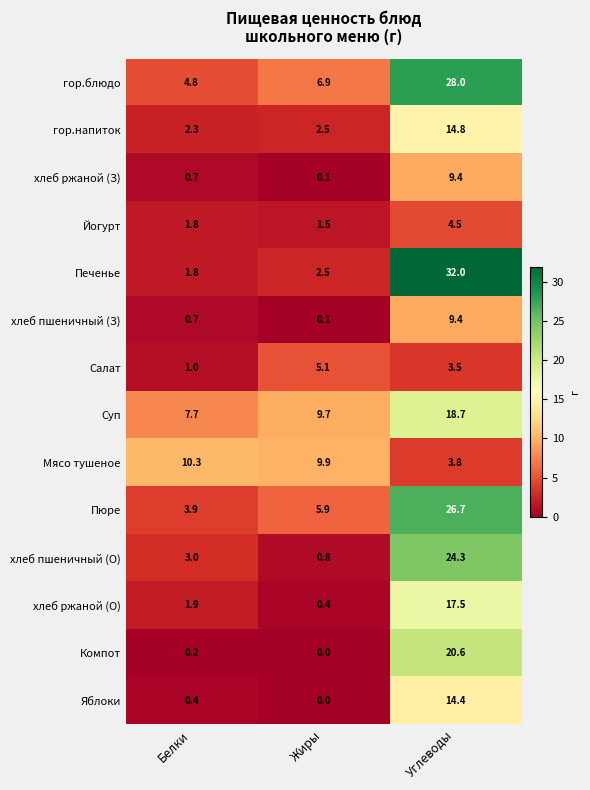

What is the sum of the Яблоки values at Белки and Углеводы?

14.8